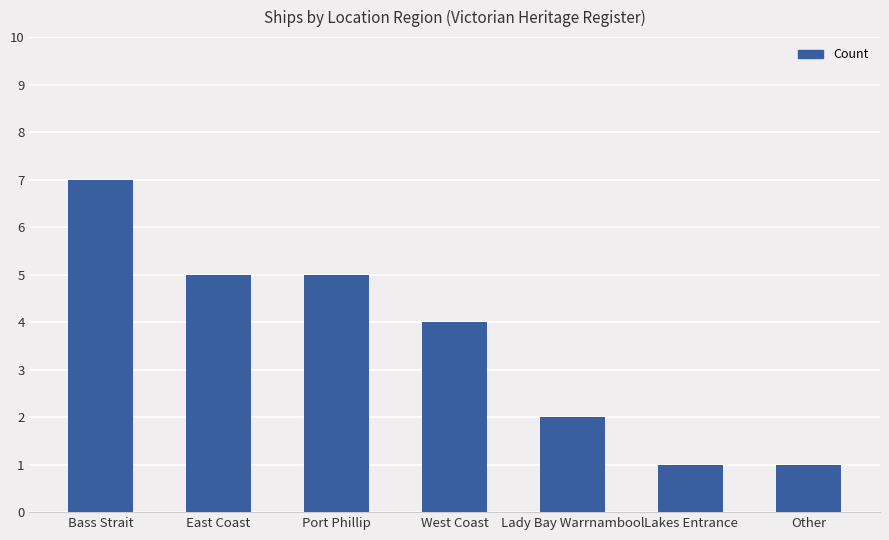

Reading right to left, list all the values displayed in this chart.

Other=1	Lakes Entrance=1	Lady Bay Warrnambool=2	West Coast=4	Port Phillip=5	East Coast=5	Bass Strait=7